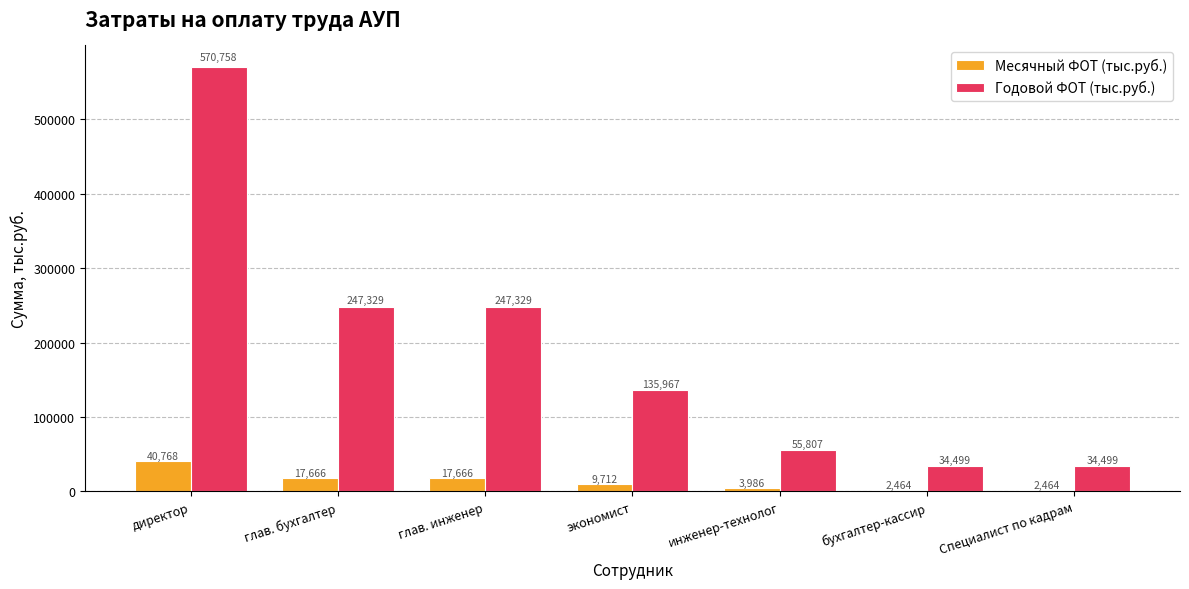

What is the label of the 1st bar from the right?

Специалист по кадрам